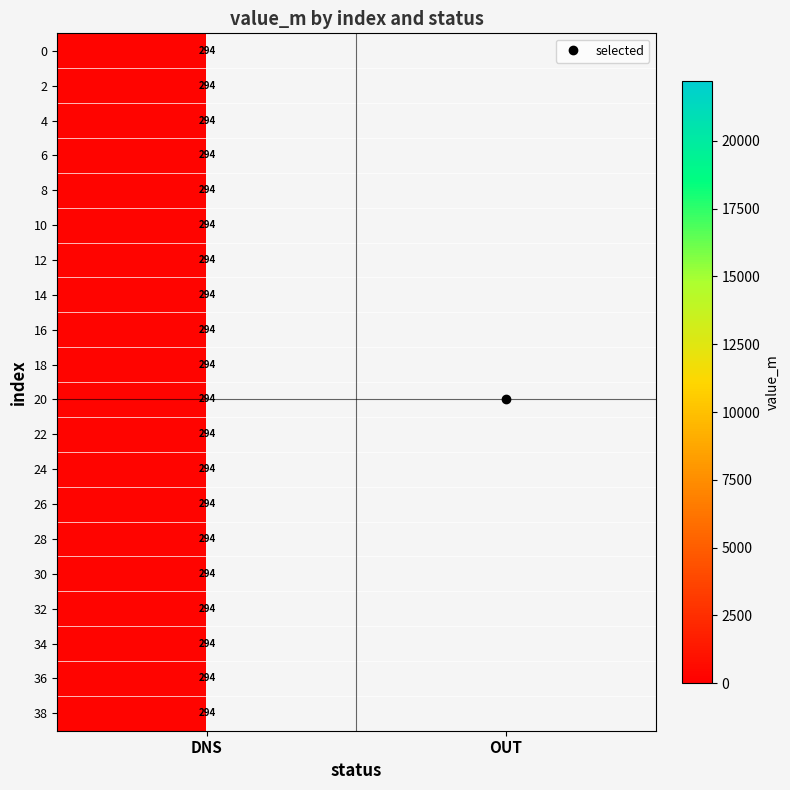

List the series in order of their peak value, highest first.

OUT, DNS